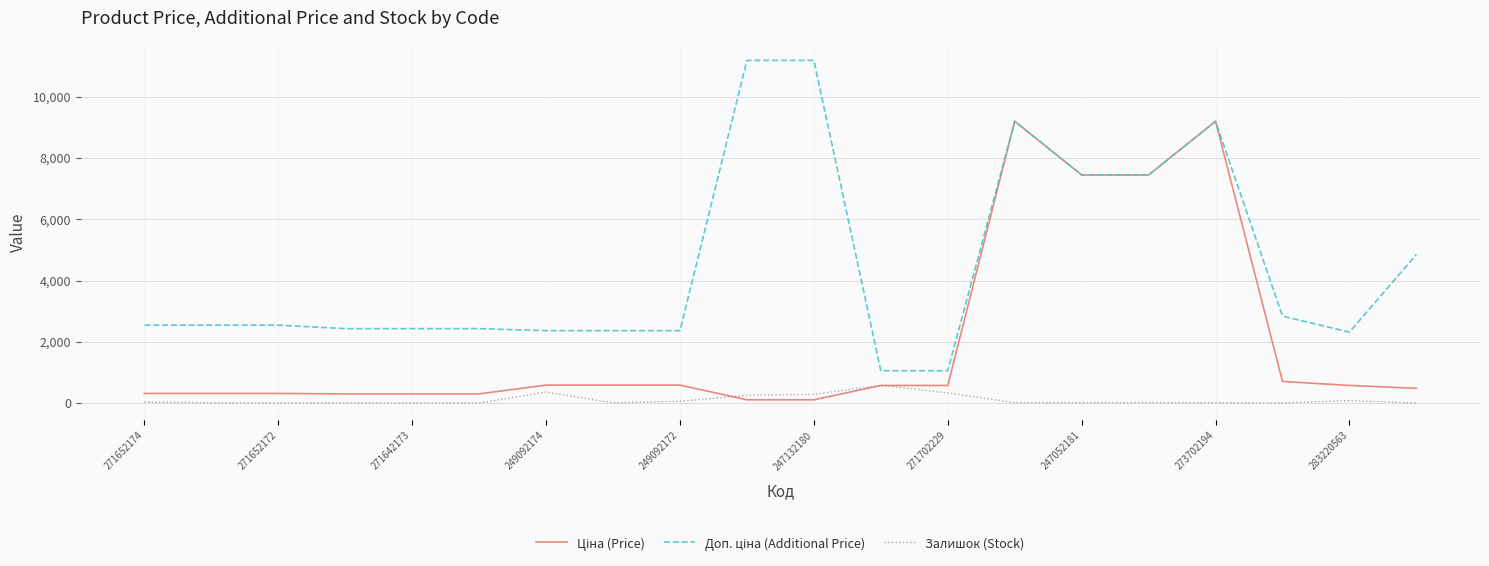

What is the maximum value shown in the chart?

11182.0